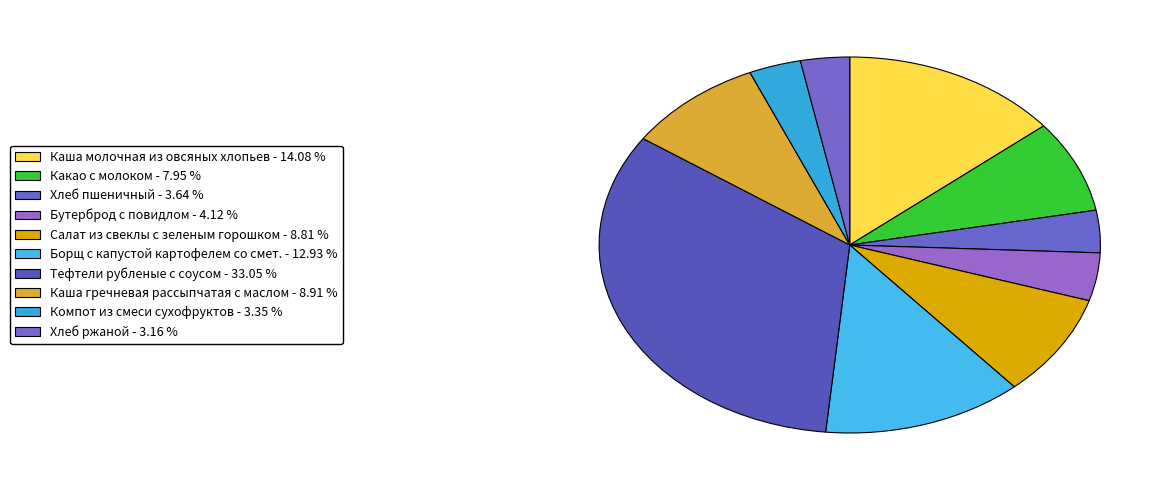

How many segments does this pie chart have?

10